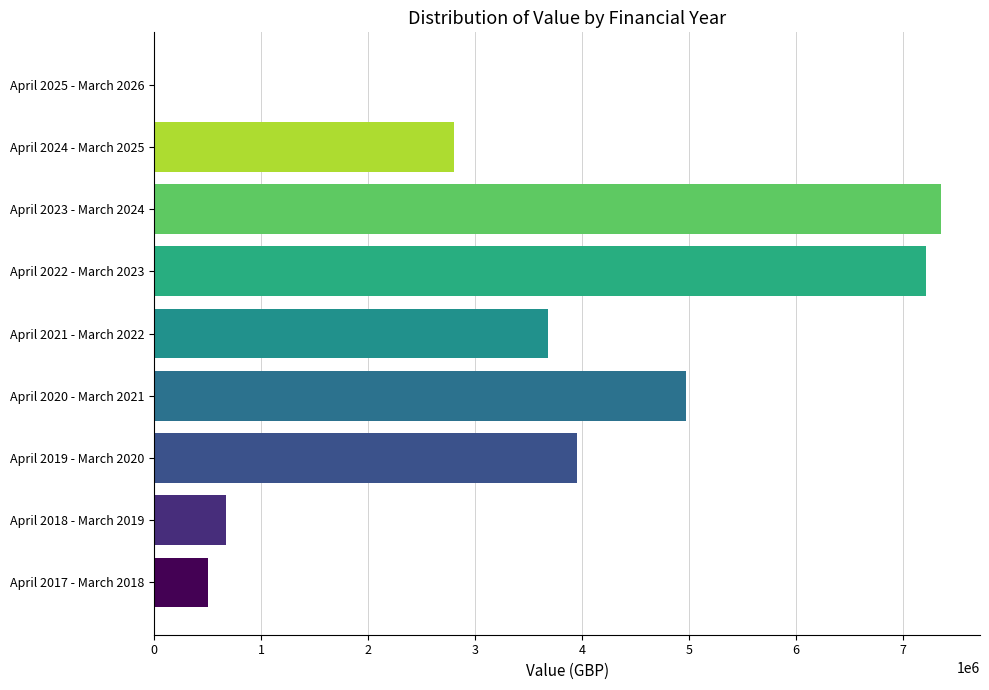

The value at April 2024 - March 2025 is 4836622. True or false?

False